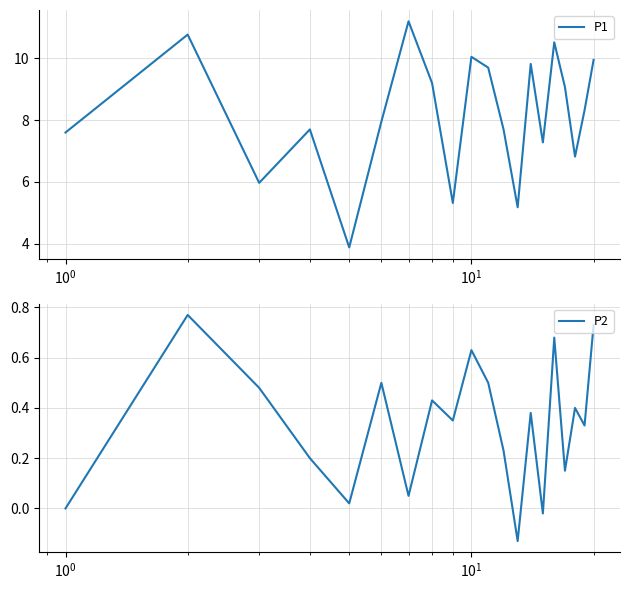

True or false: P1 and P2 intersect in this chart.

False